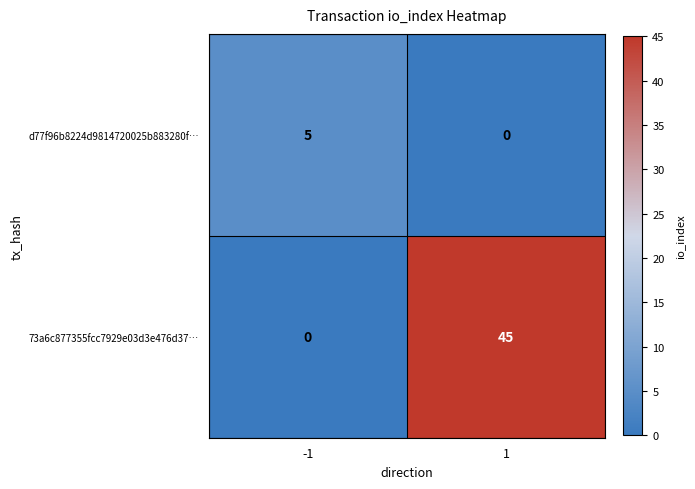

What is the sum of the d77f96b8224d9814720025b883280f… values at 1 and -1?

5